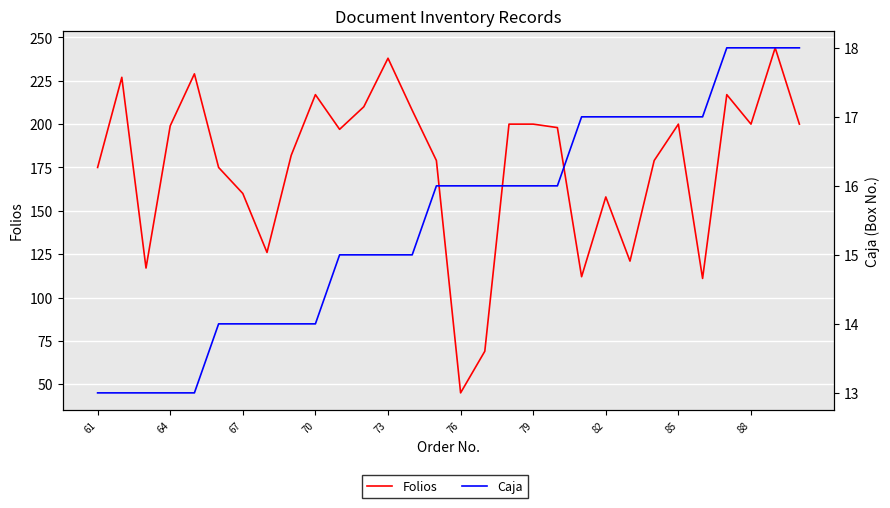

At which label does Folios first exceed 198?

64